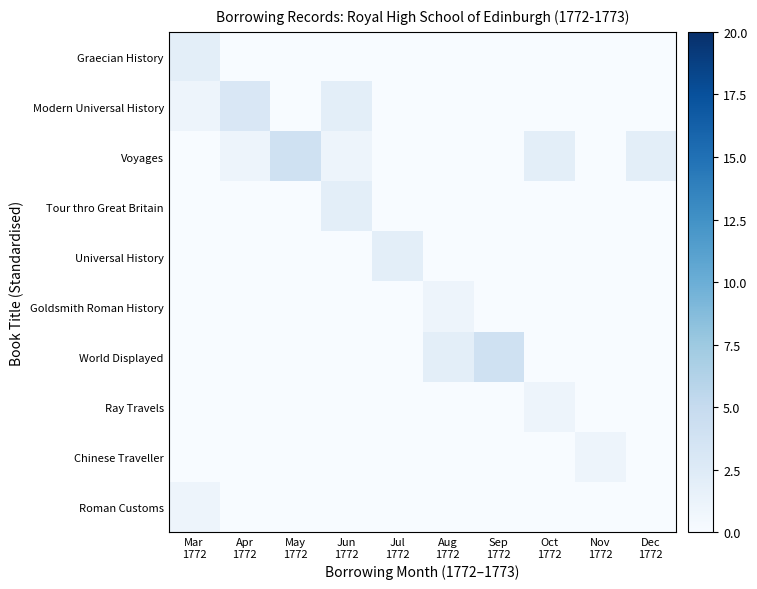

At which category is the sum across all series the highest?

Jun
1772